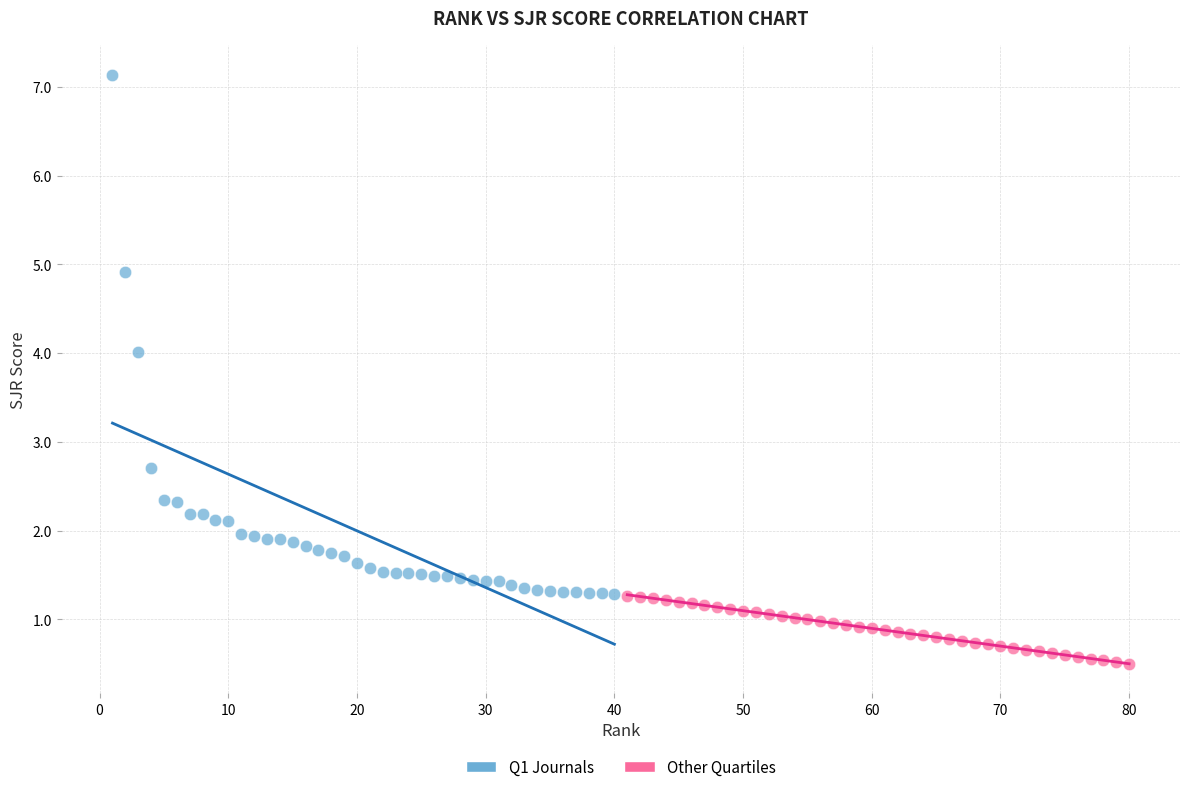

Which series has the largest Y range (max minus min)?

Q1 Journals